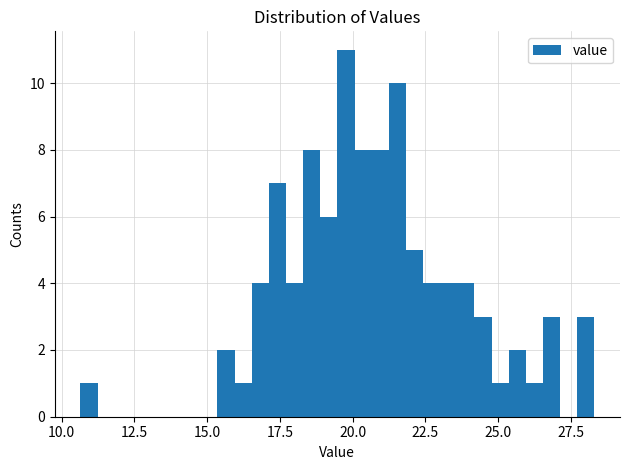

Around what value on the x-axis is the tallest bar? Give the approximate position of its centre, as read against the axis.

20.0